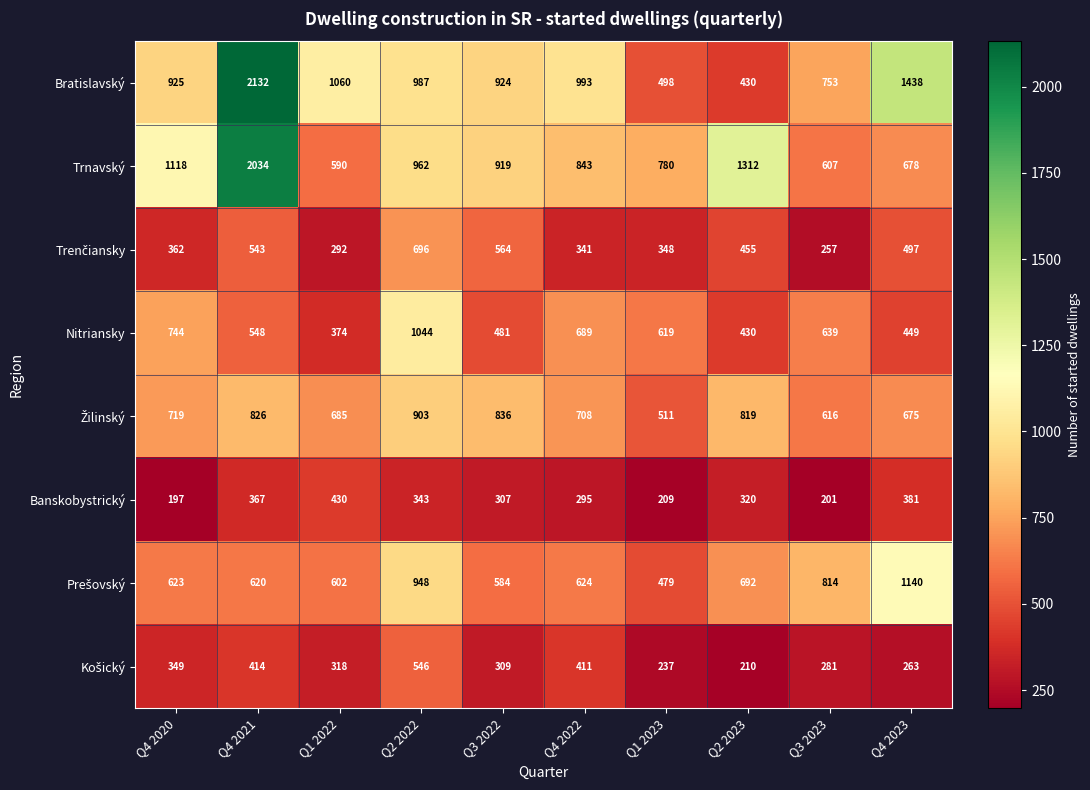

Rank the categories by Trnavský value from lowest to highest.

Q1 2022, Q3 2023, Q4 2023, Q1 2023, Q4 2022, Q3 2022, Q2 2022, Q4 2020, Q2 2023, Q4 2021